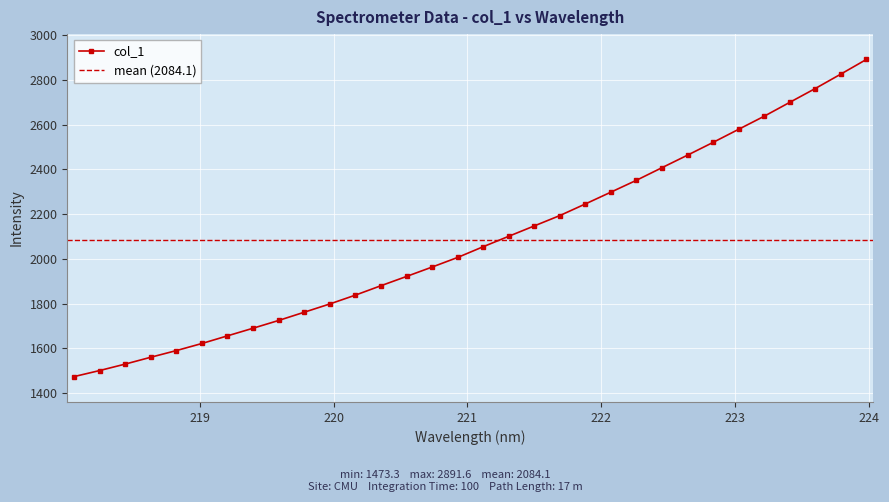

What is the label of the 26th point from the left?

222.8355